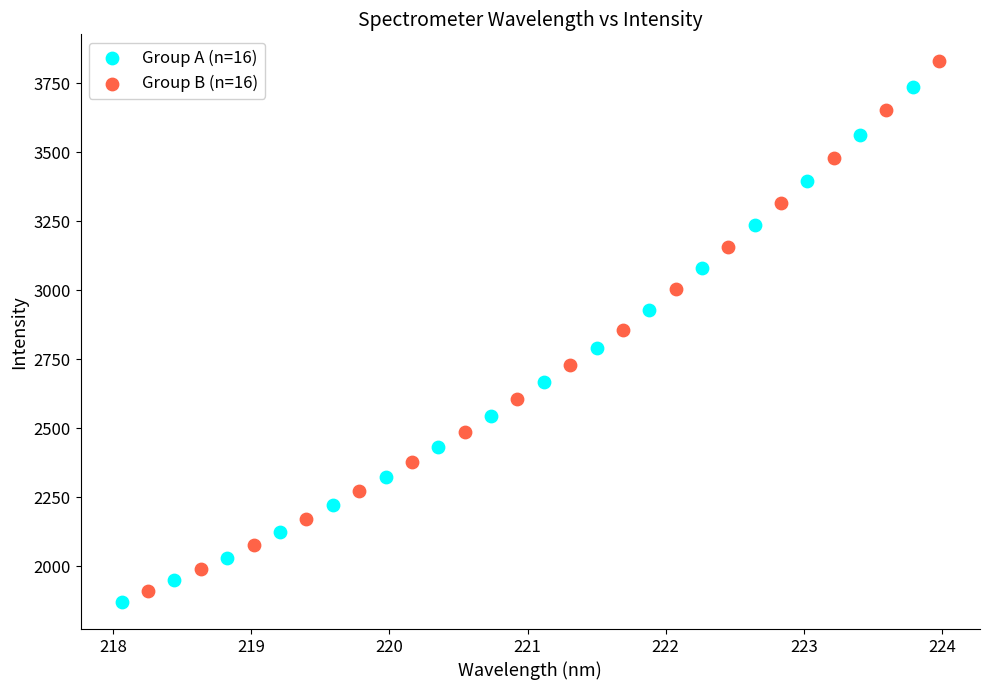

Which series contains the lowest Y value?

Group A (n=16)